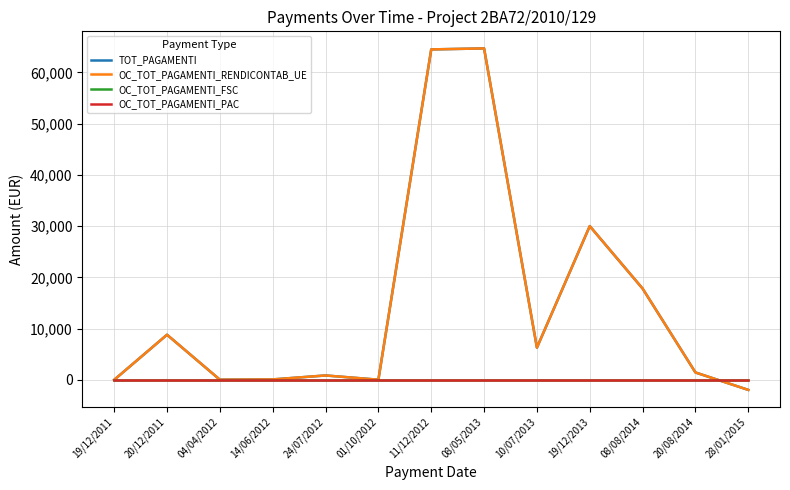

What is the label of the 8th point from the left?

08/05/2013